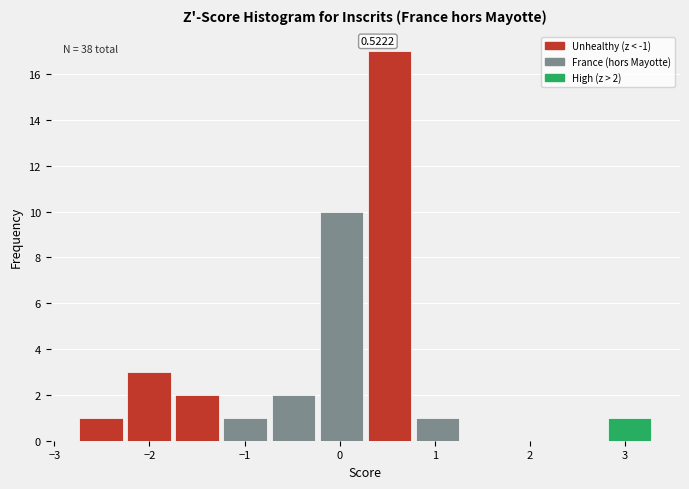

Which range on the x-axis has the tallest bar?

0.3 to 0.8